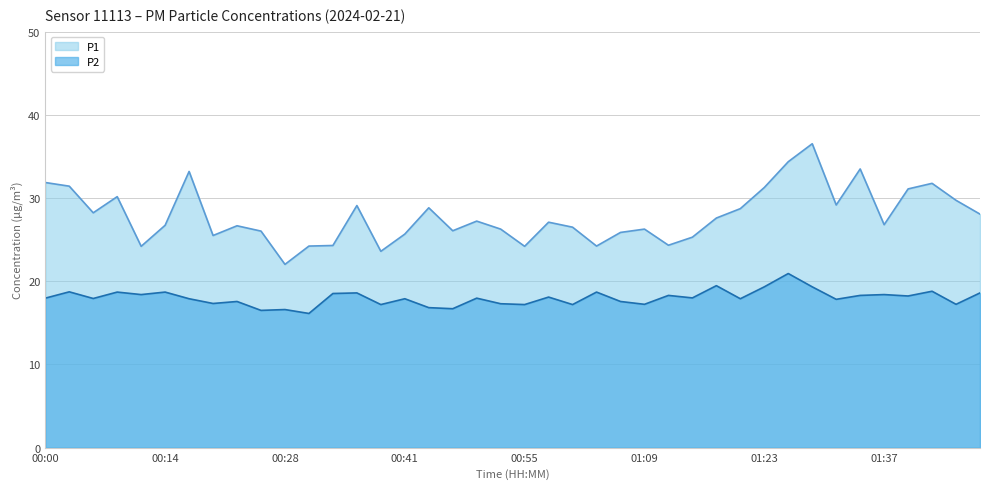

True or false: P2 has a value of 18.1 at 00:58.

True